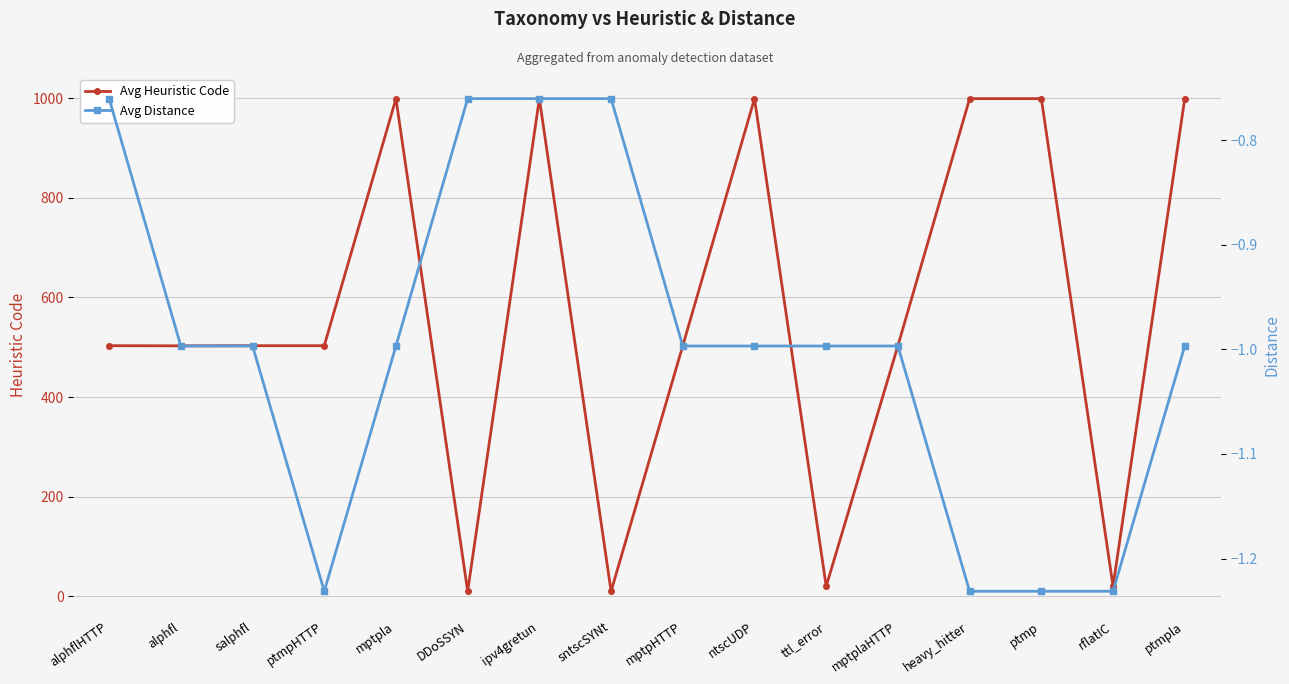

What is the minimum value shown in the chart?

-1.2